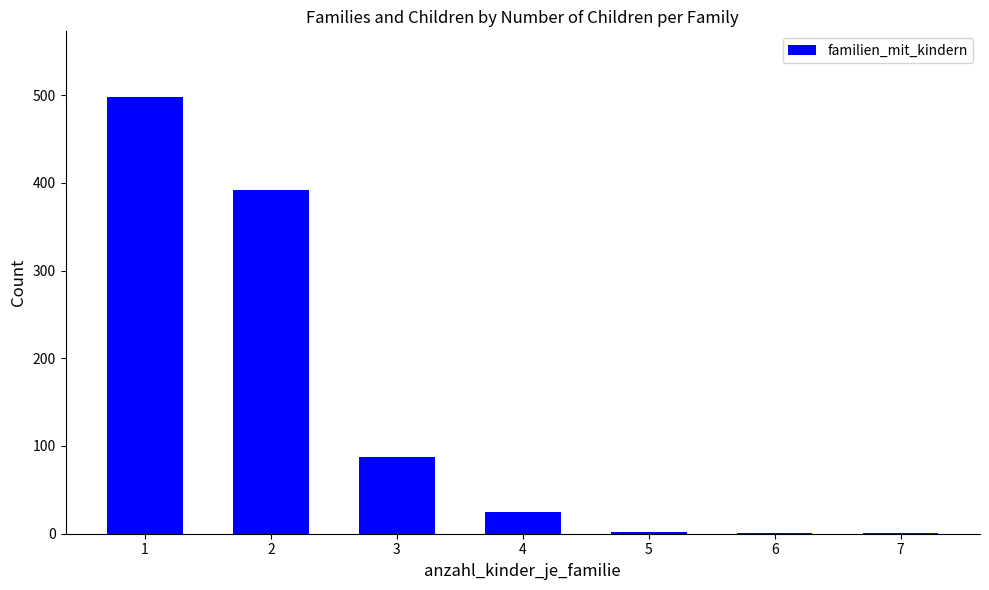

What is the greatest value displayed?

498